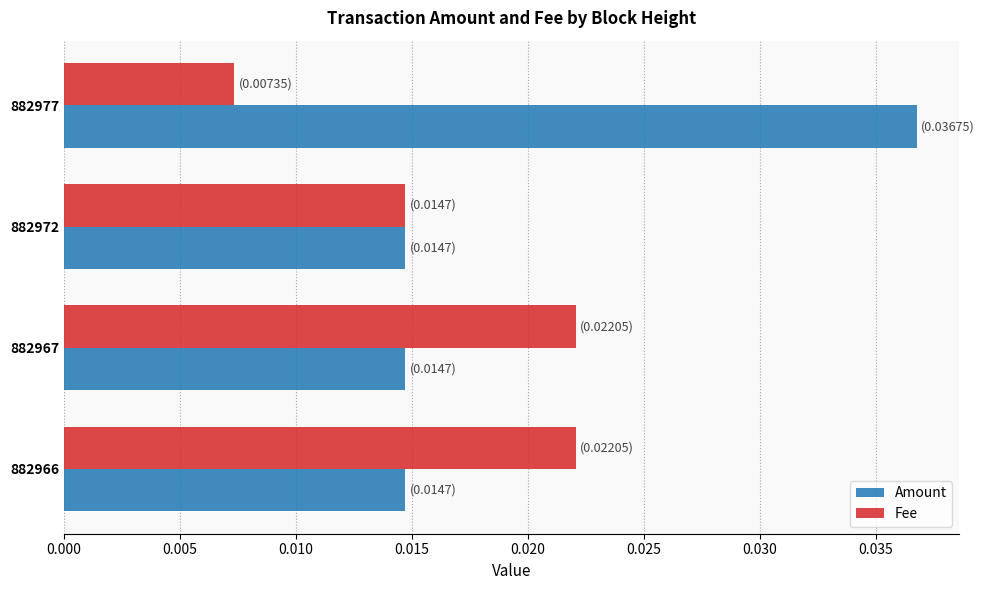

Count the Amount values in the range 0 to 1.

4